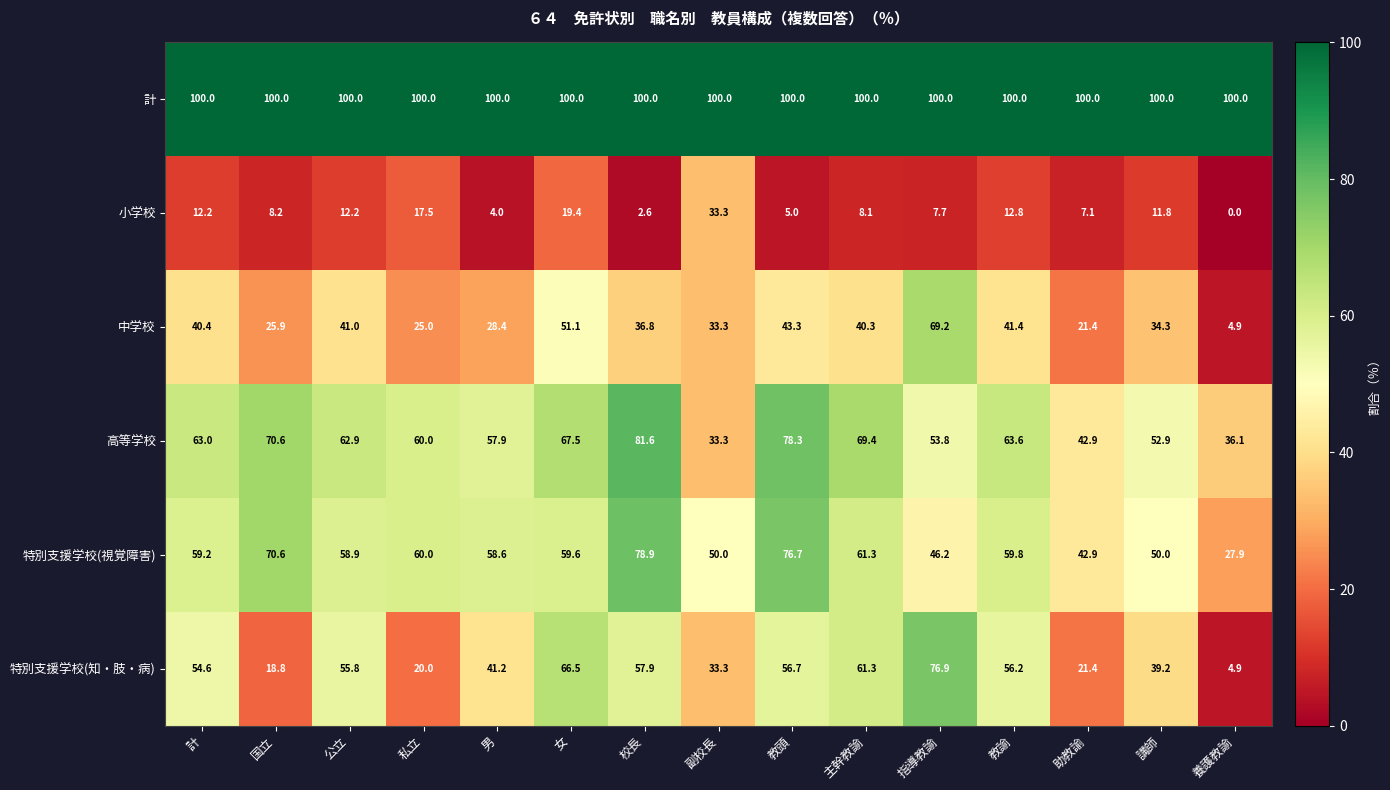

Which series has the largest total across all categories?

計